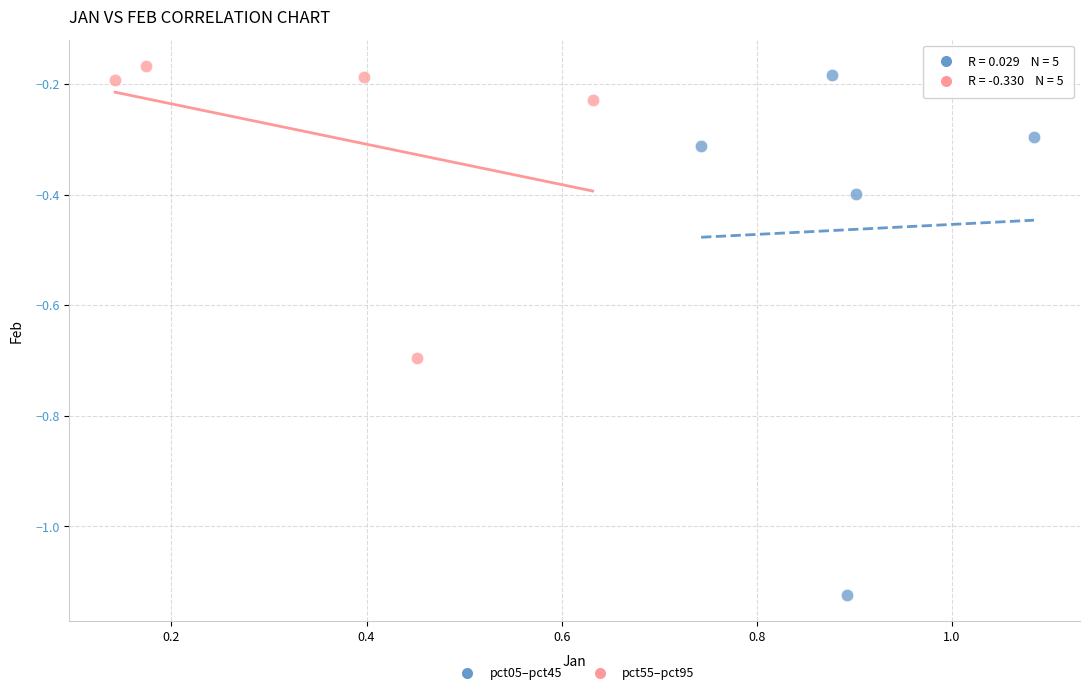

Which series reaches the minimum Y coordinate?

pct05–pct45